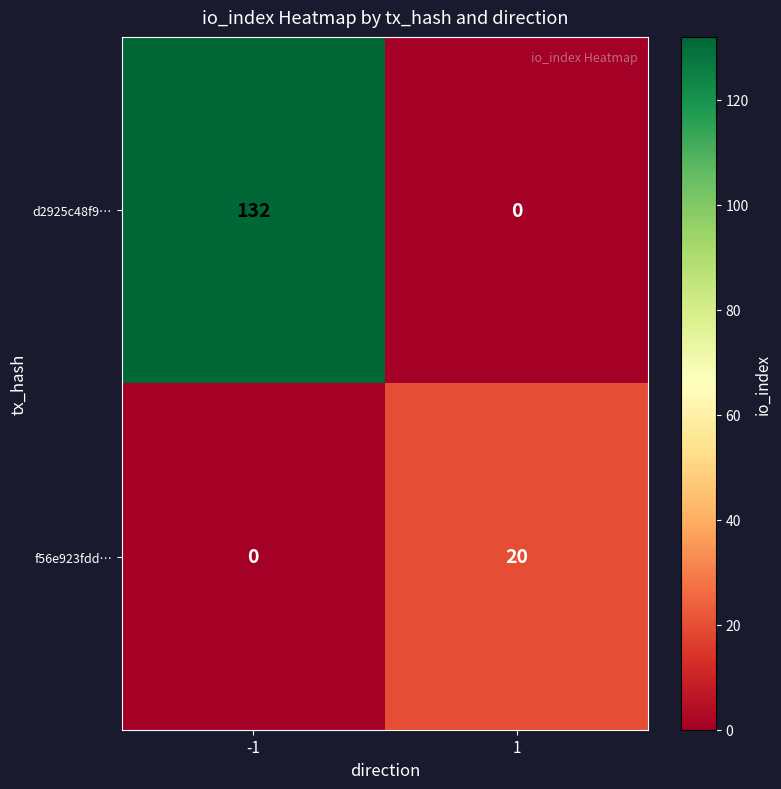

True or false: f56e923fdd… has a value of 12 at -1.

False